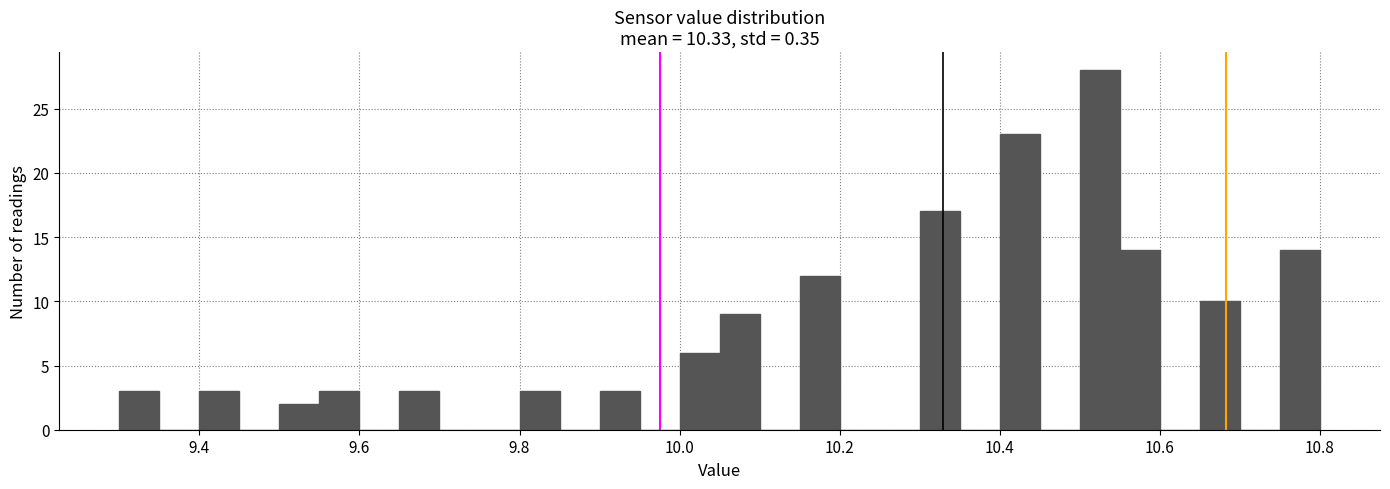

Read against the x-axis, roughly where is the centre of the tallest bar?

10.52